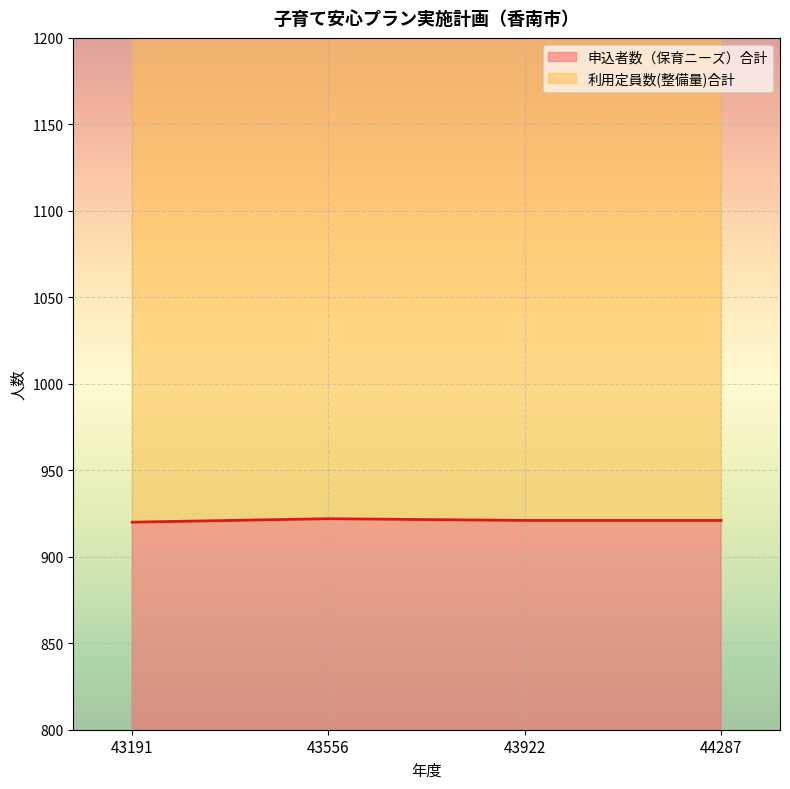

Is the value of 申込者数（保育ニーズ）合計 at 43191 greater than the value of 利用定員数(整備量)合計 at 43556?

No